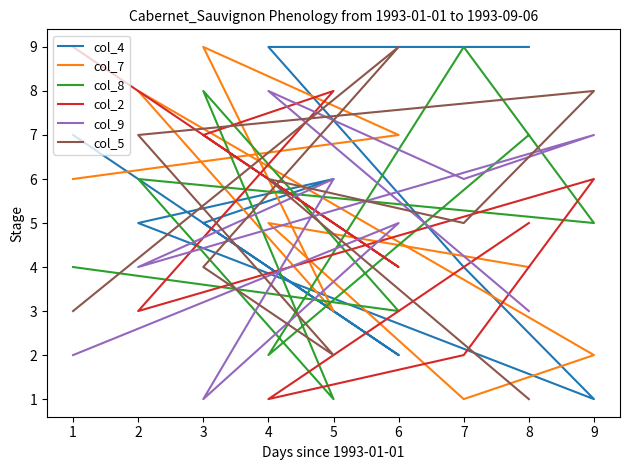

What is the average value of the col_5 series?

5